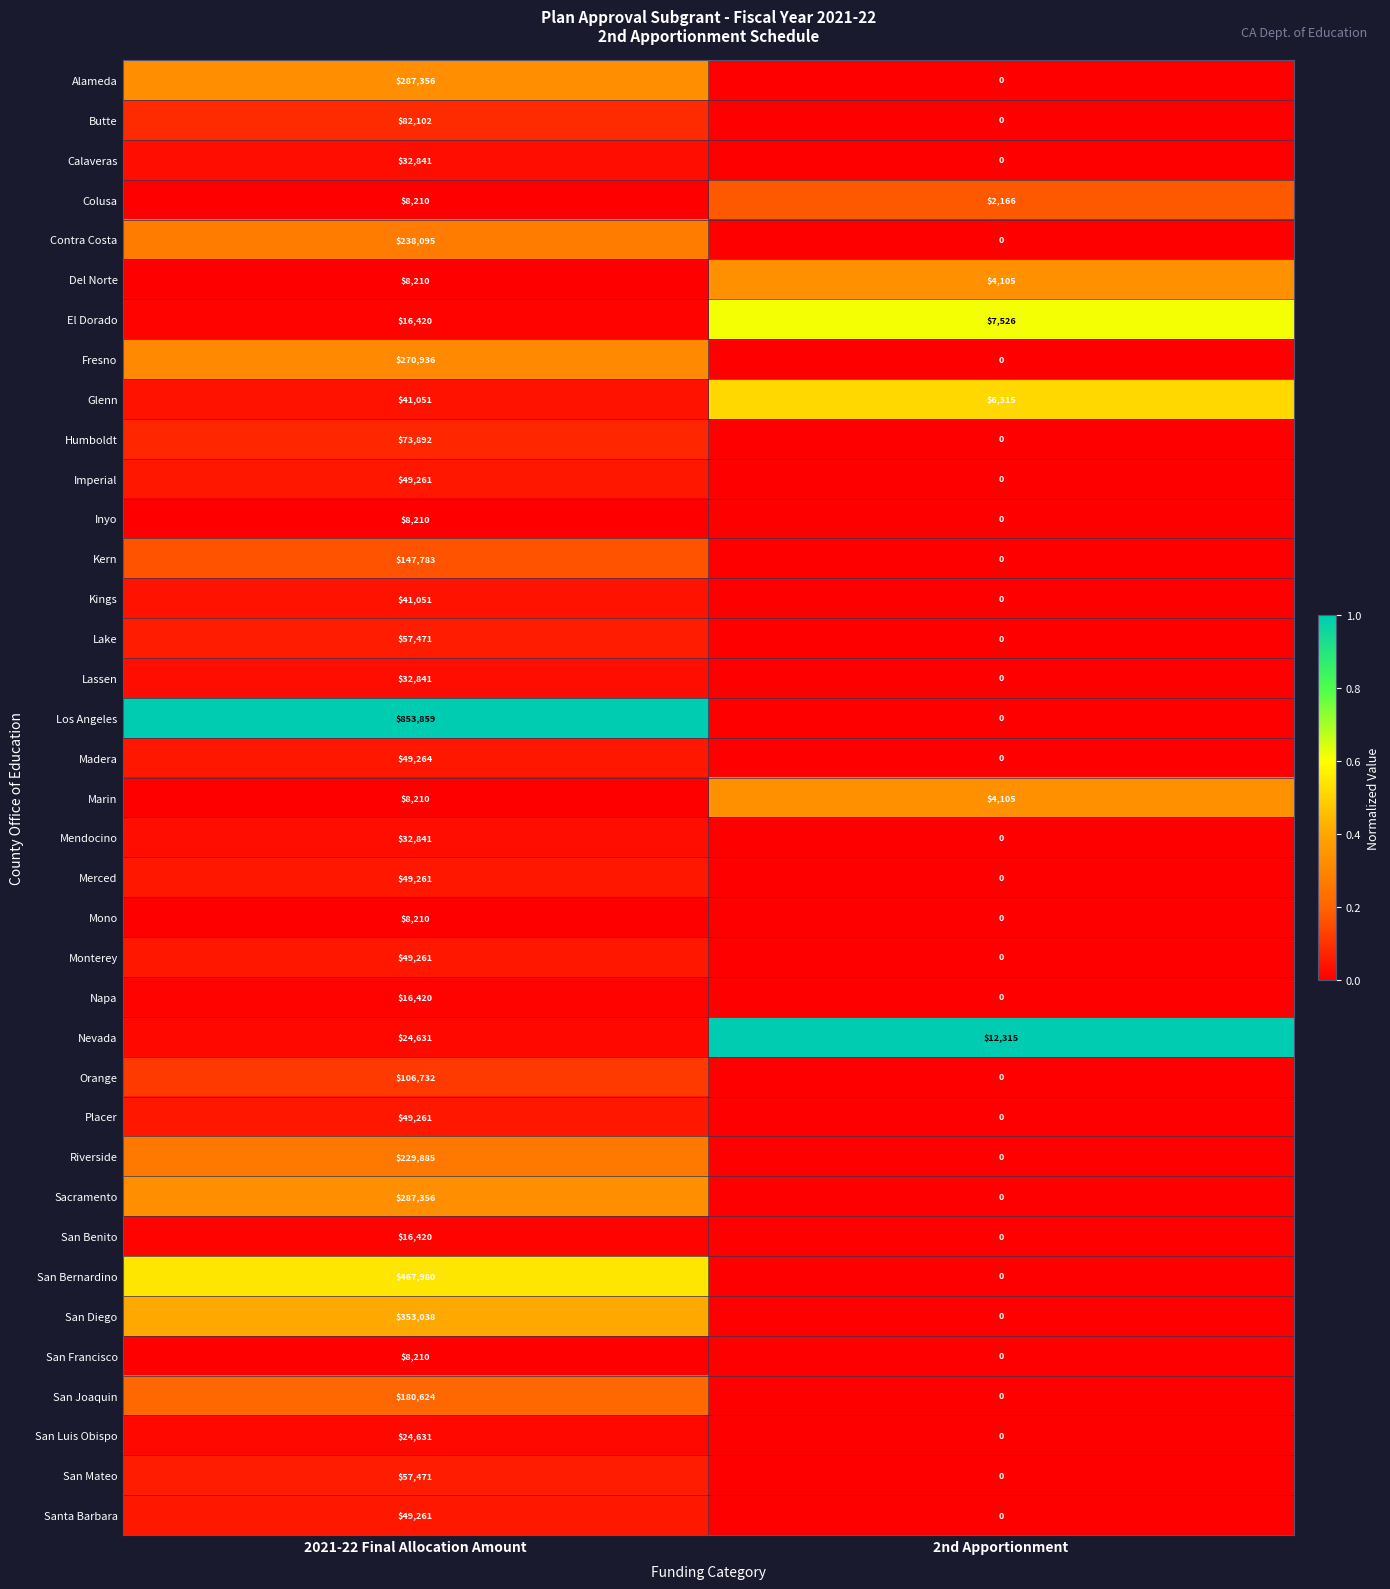

What is the difference between the maximum and minimum values in the Del Norte series?

4105